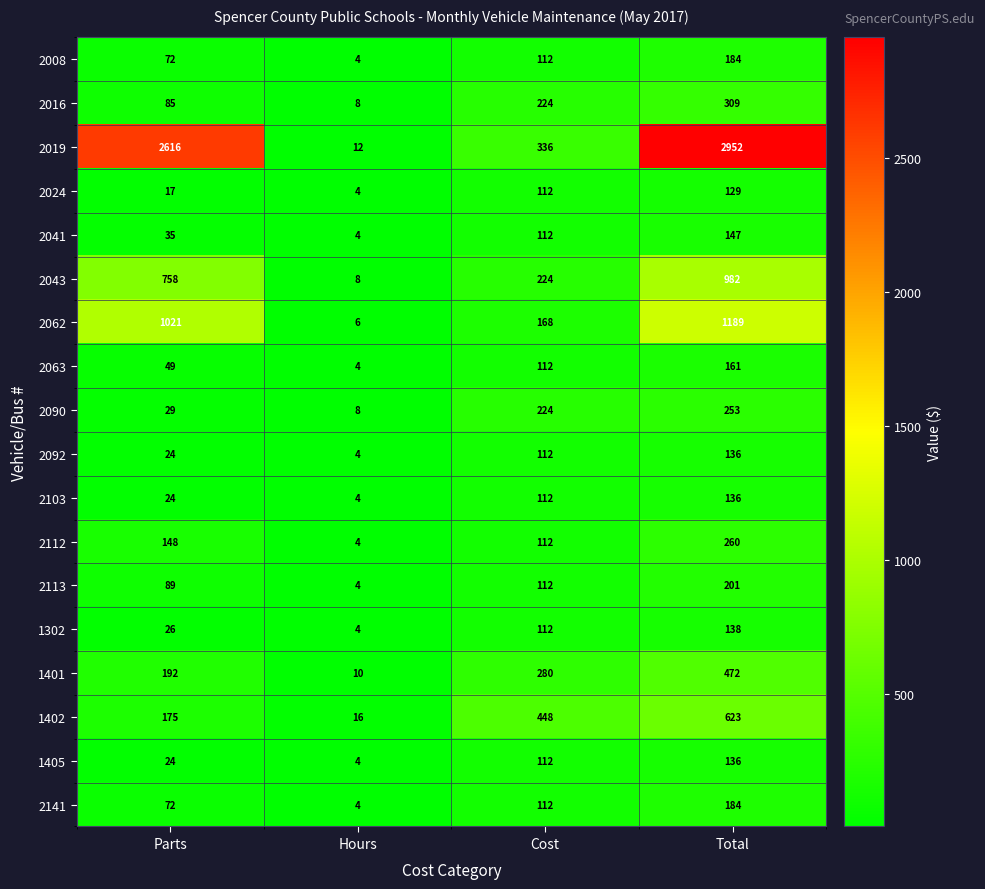

Where is 2043 nearest to the value 495?

Parts